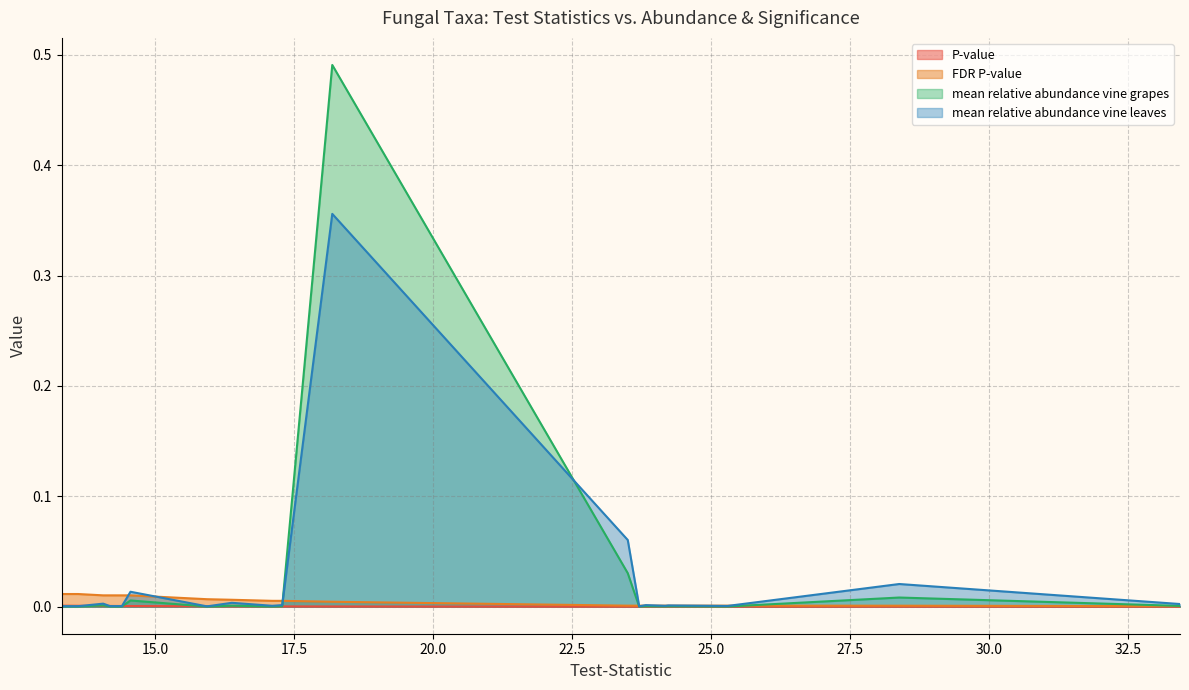

True or false: FDR P-value and mean relative abundance vine grapes intersect in this chart.

True